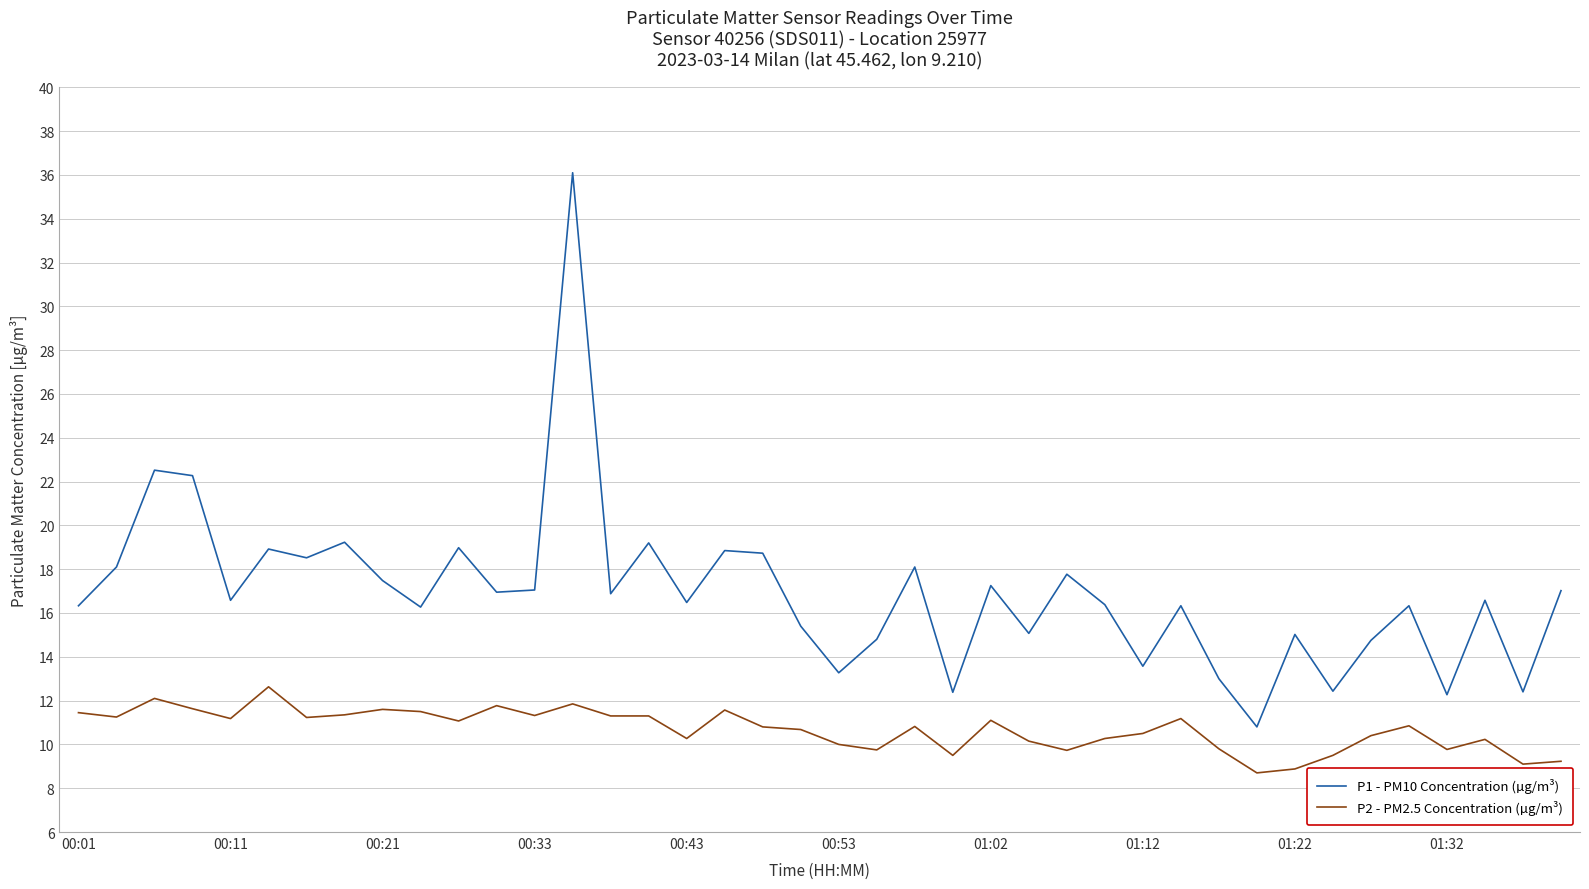

What is the difference between the maximum and minimum values in the P2 - PM2.5 Concentration (µg/m³) series?

3.9